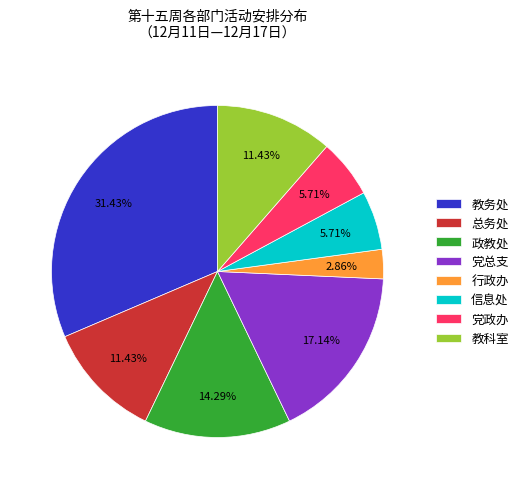

Count the number of slices in the pie.

8